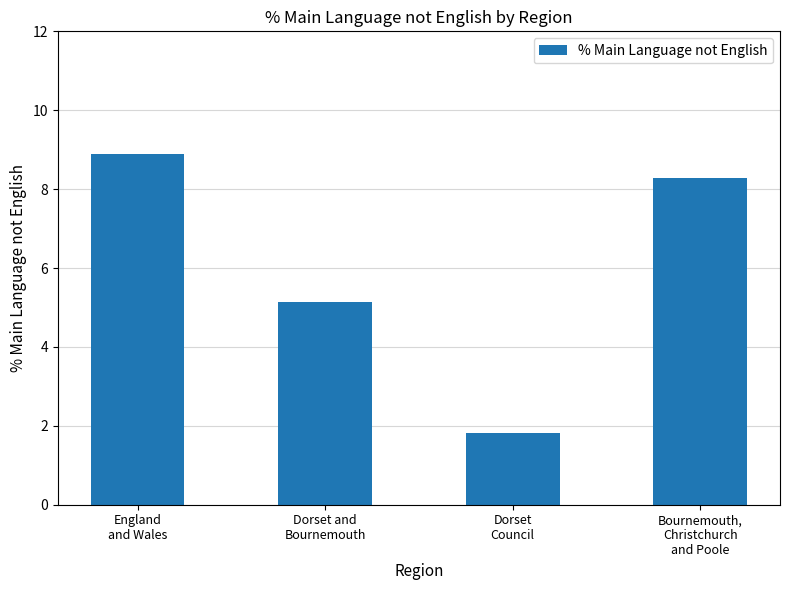

What is the maximum value shown in the chart?

8.9